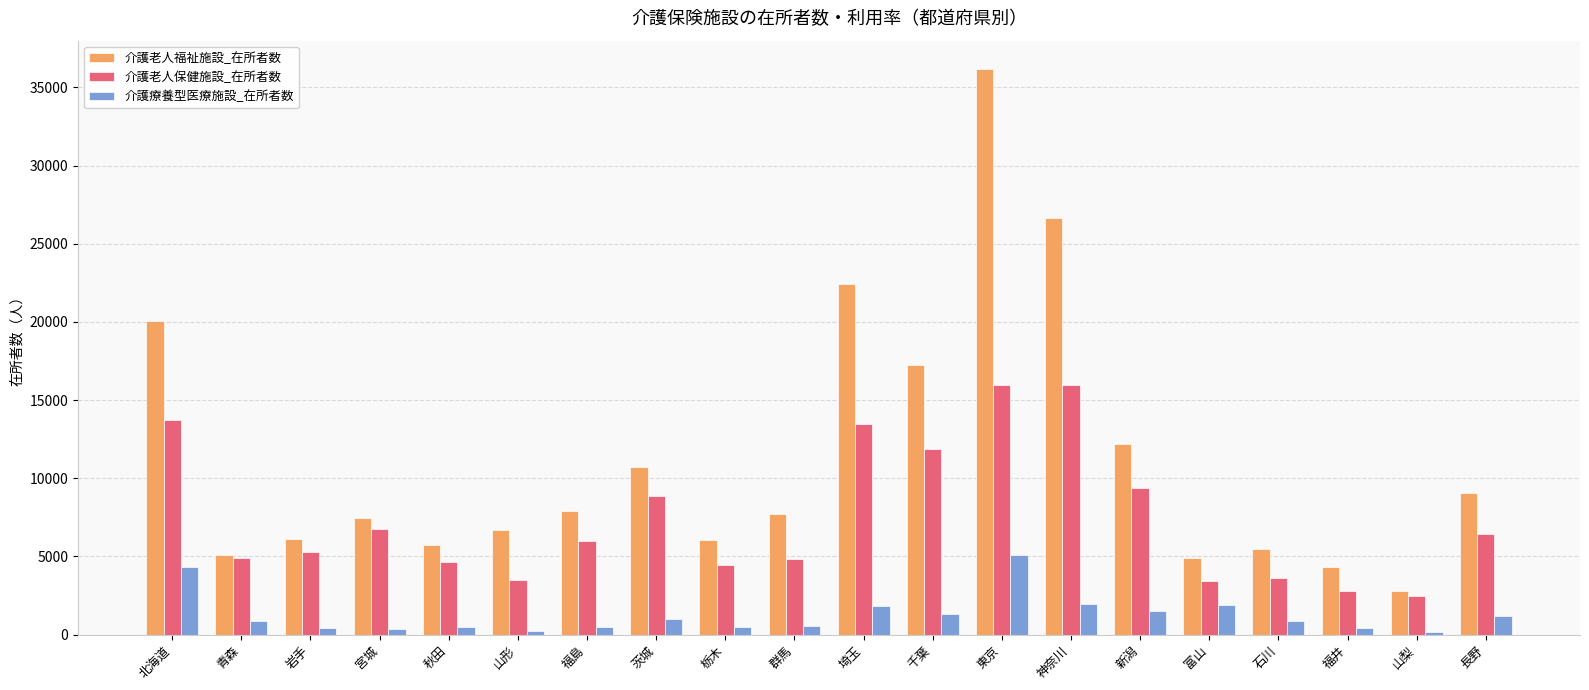

How many groups of bars are there?

20